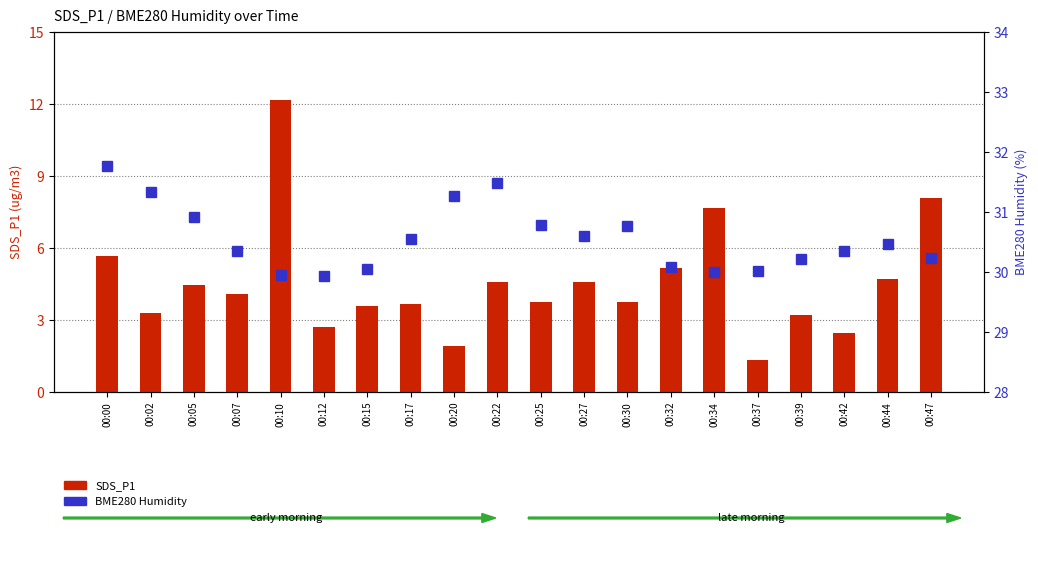

What is the difference between the BME280 Humidity values at 00:44 and 00:47?

0.2